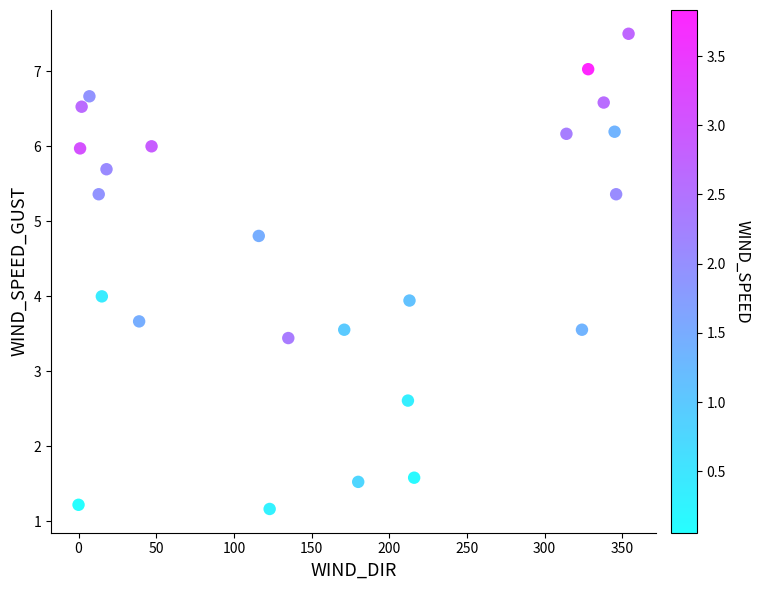

What is the range of Y values (max minus min)?

6.3